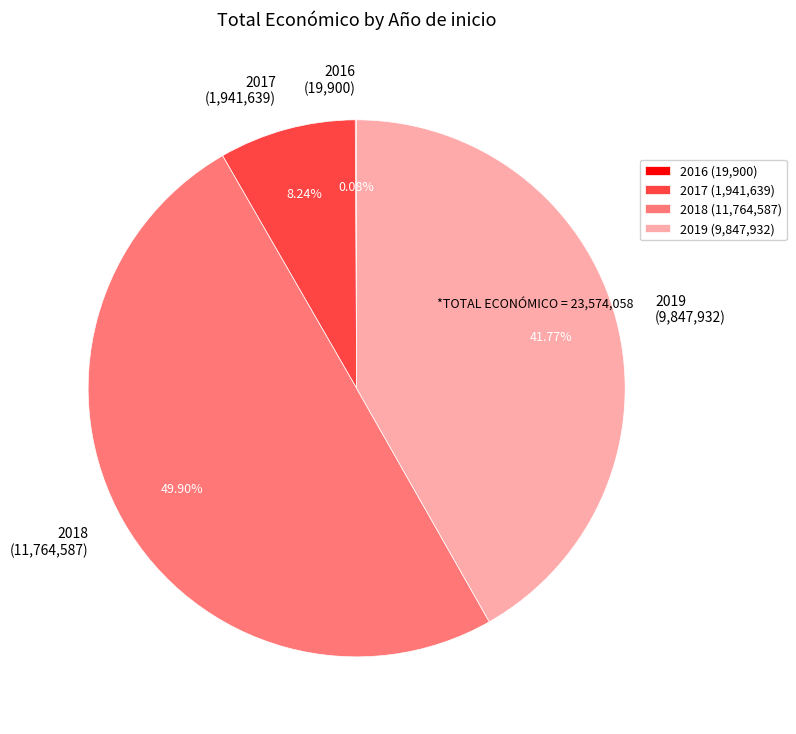

What is the ratio of the value at 2019 (9,847,932) to the value at 2017 (1,941,639)?

5.1